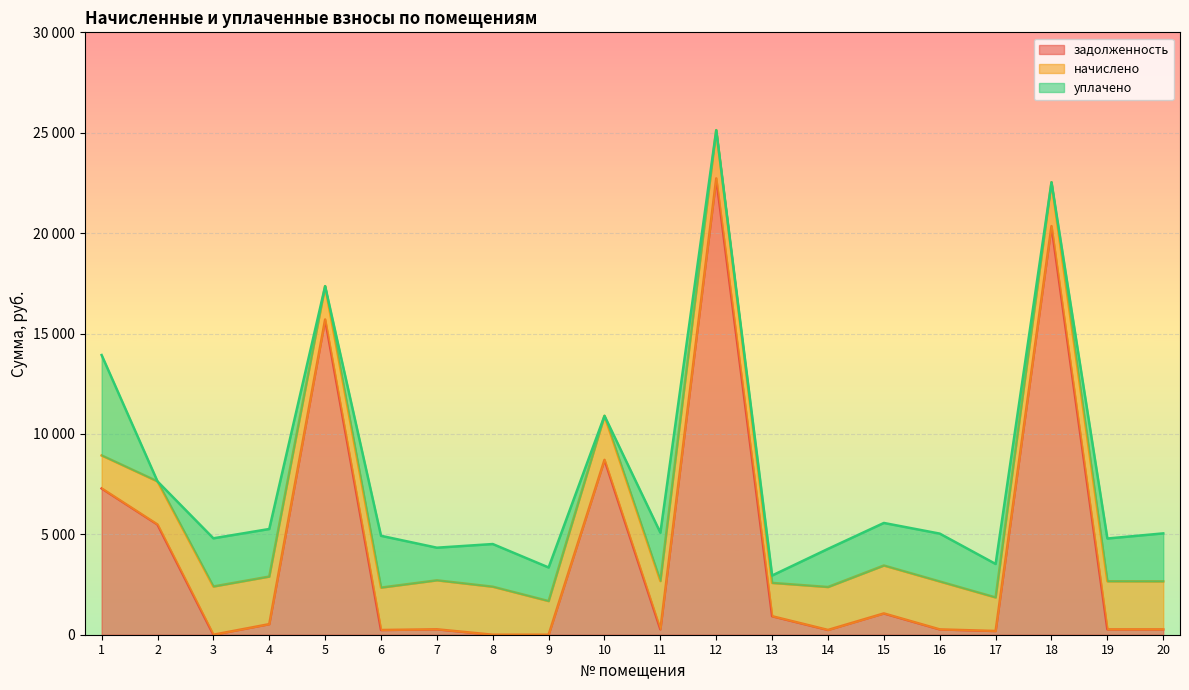

At which category is the sum across all series the highest?

12